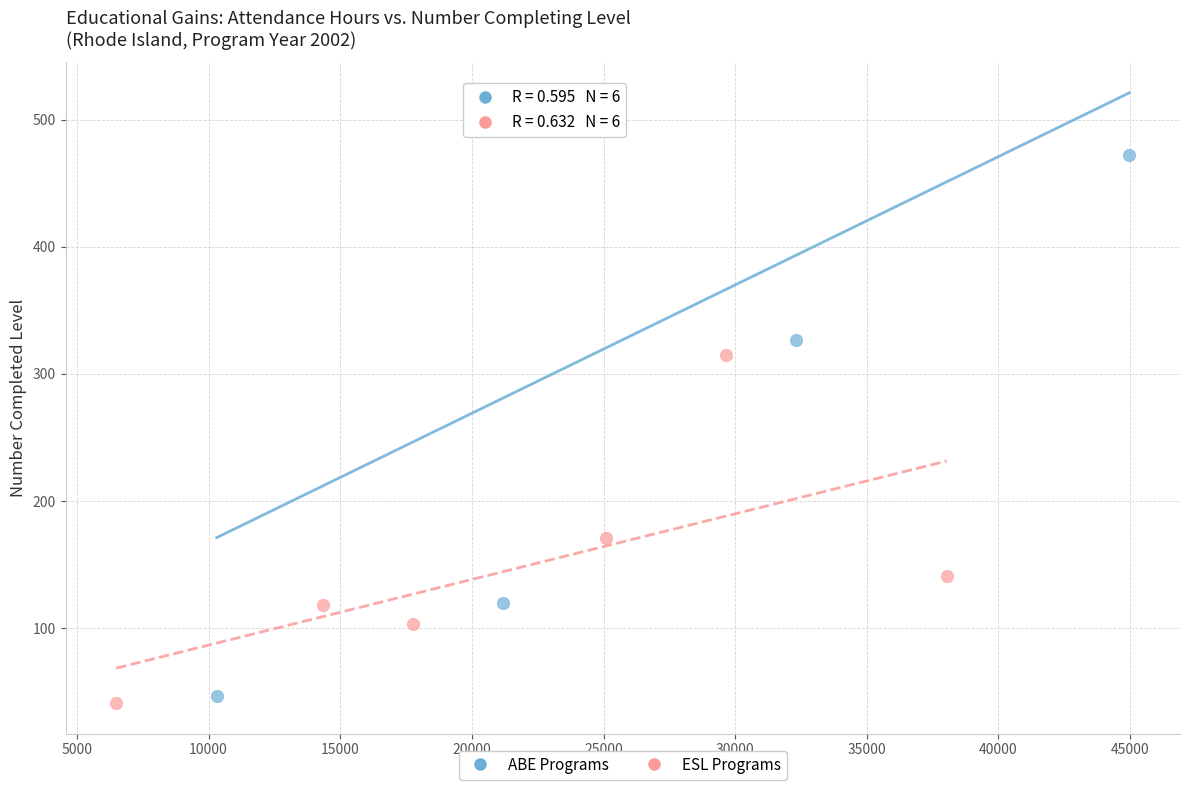

Which series has the largest Y range (max minus min)?

ABE Programs